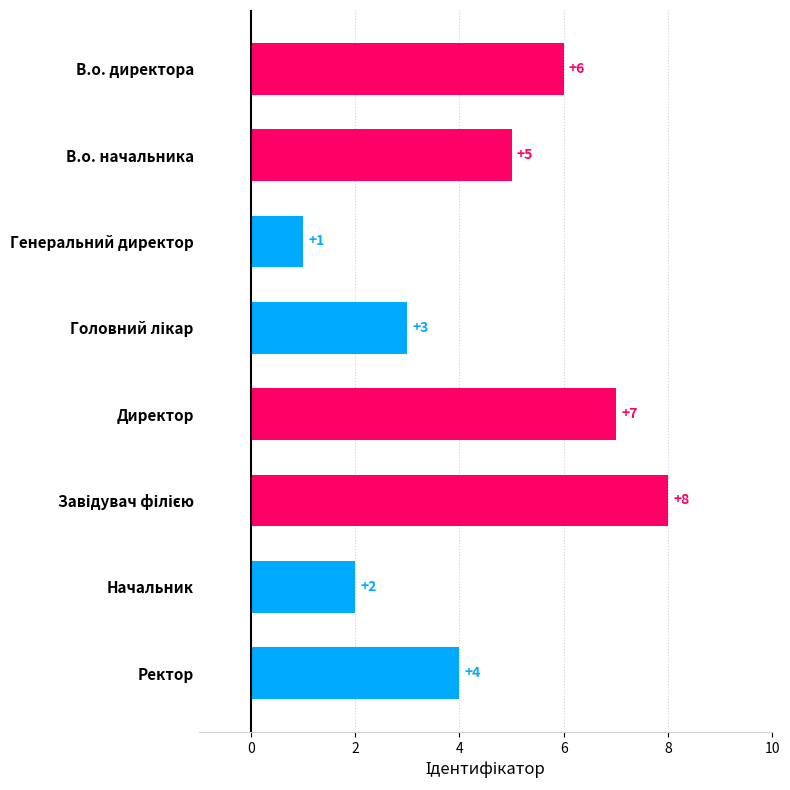

At which label is the value closest to 4?

Ректор